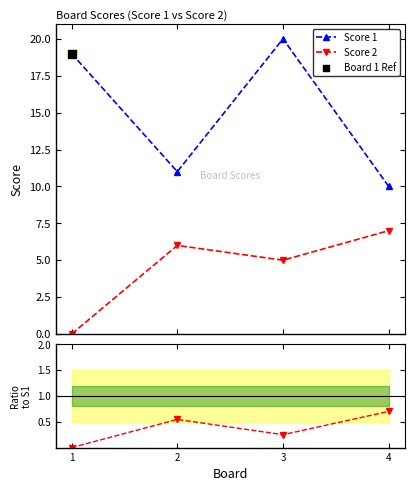

True or false: Score 1 and Score 2 intersect in this chart.

False